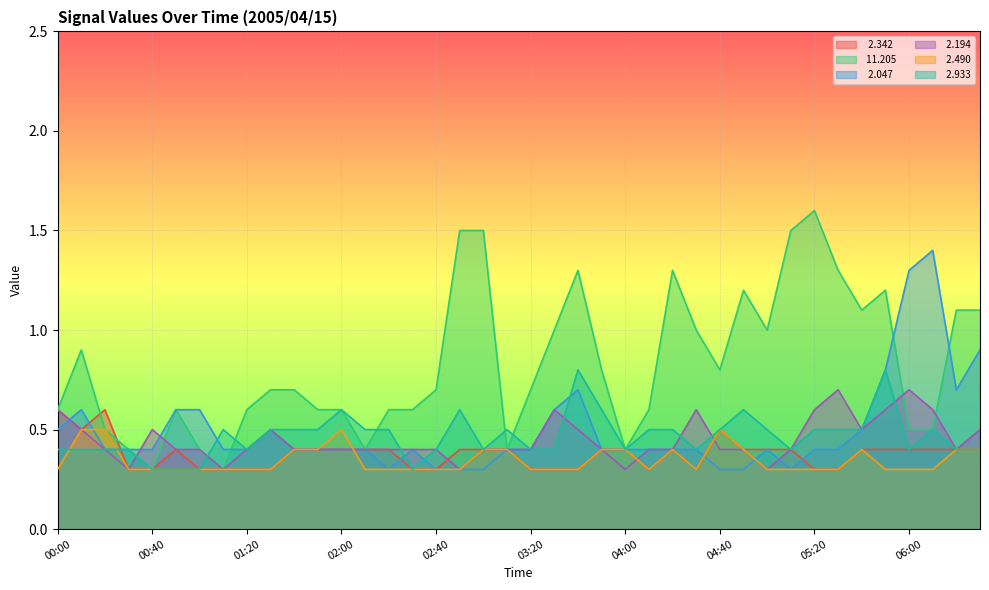

What is the value of the   2.194 point at the 11th from the left?

0.4